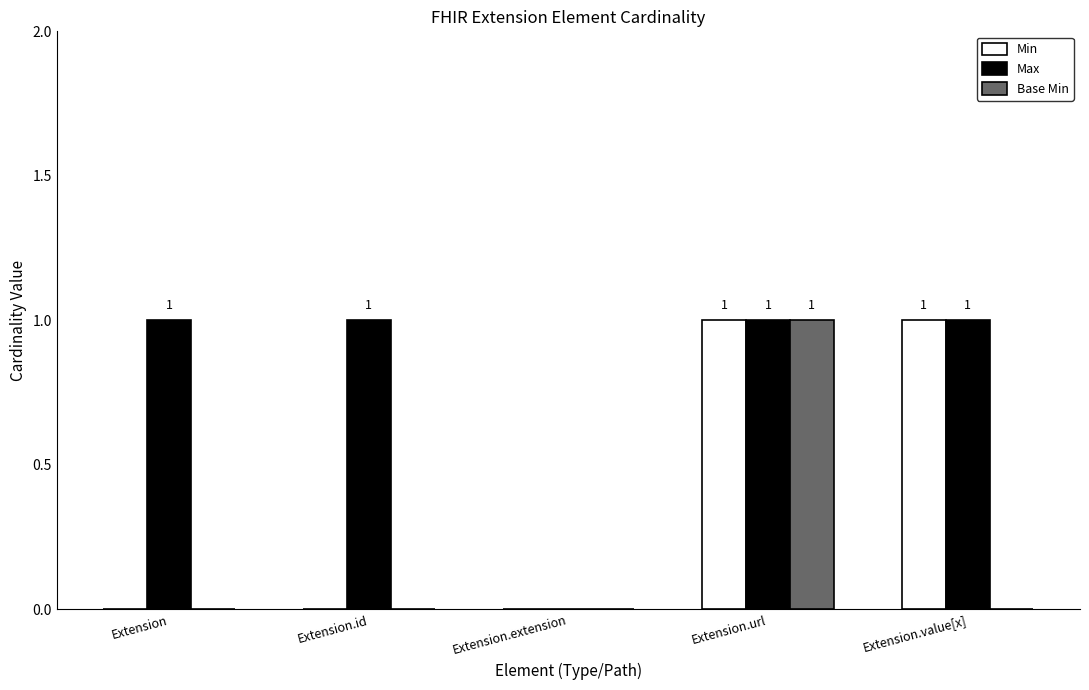

Which category has the highest value in the Base Min series?

Extension.url